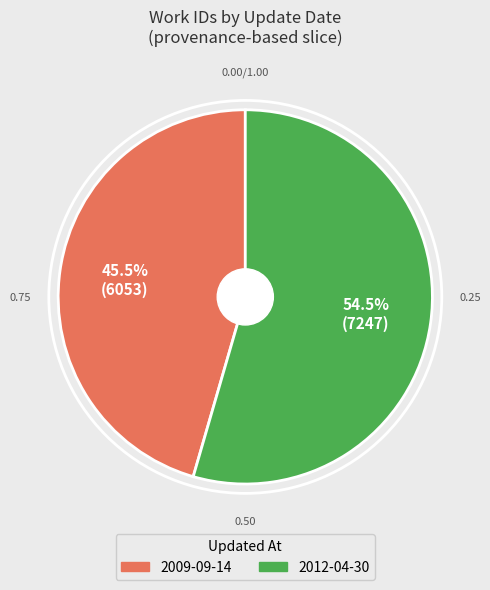

What portion of the pie excludes 2009-09-14?

54.5%